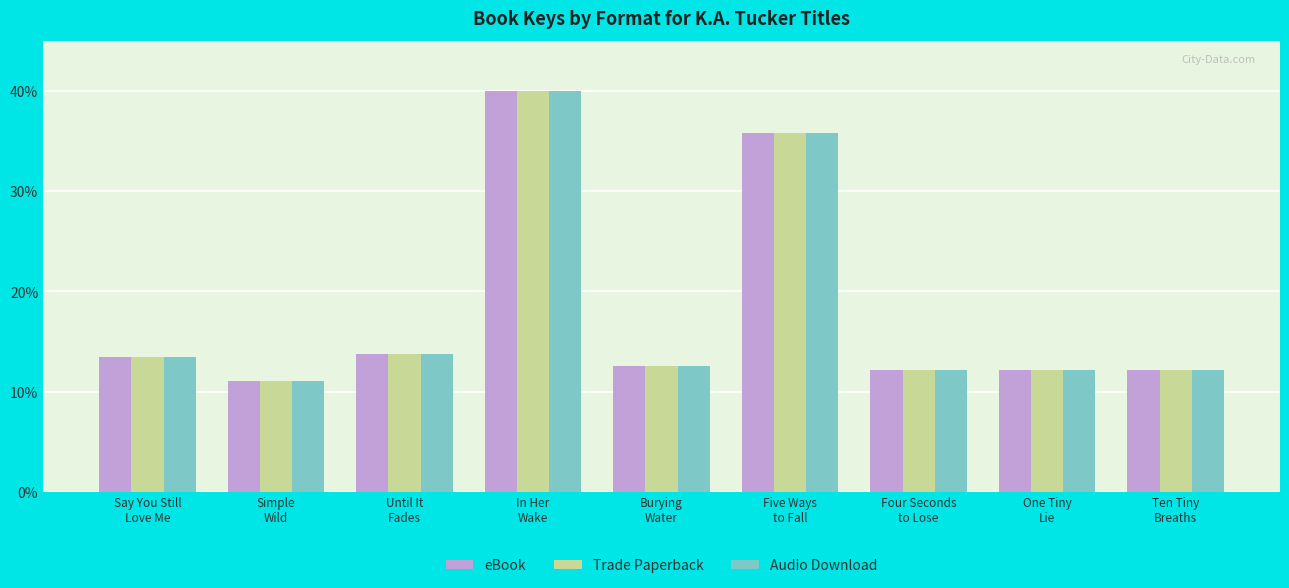

How many bars are there in each group?

3